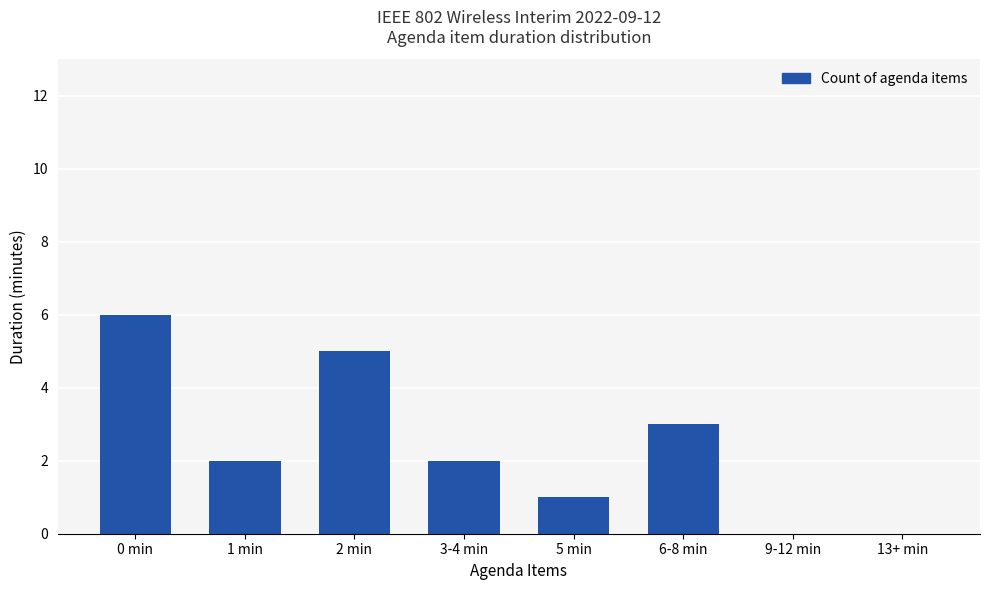

True or false: the data shows 6 at 0 min.

True